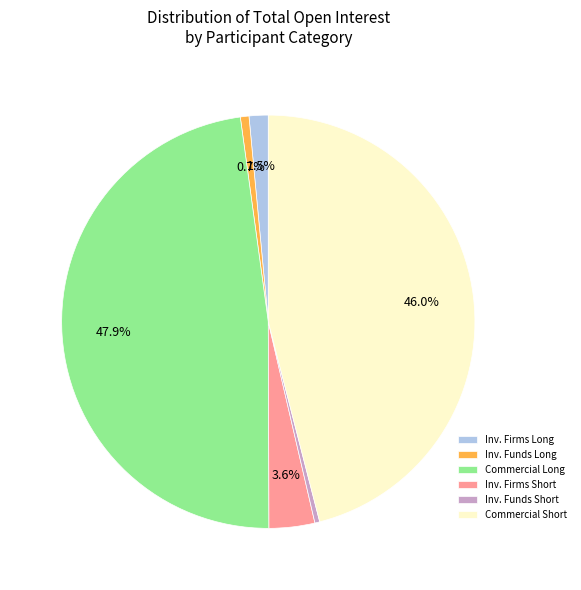

Is there any slice that represents more than half of the pie?

No